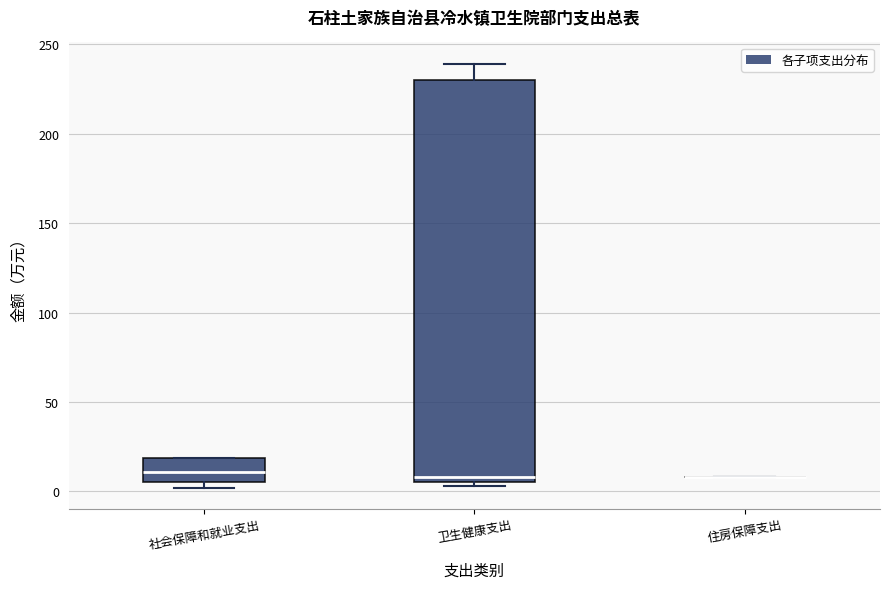

Reading left to right, read every box against the y-axis: the position of its median line, the range the box covers, and the ends of its whiskers. The values are not printed on the chart, so give them approximately, as read against the axis.

社会保障和就业支出: median 10, box 5 to 20, whiskers 0 to 20
卫生健康支出: median 10, box 5 to 230, whiskers 5 (just below the box's lower edge) to 240
住房保障支出: box collapsed to a line at 10, whiskers 10 to 10